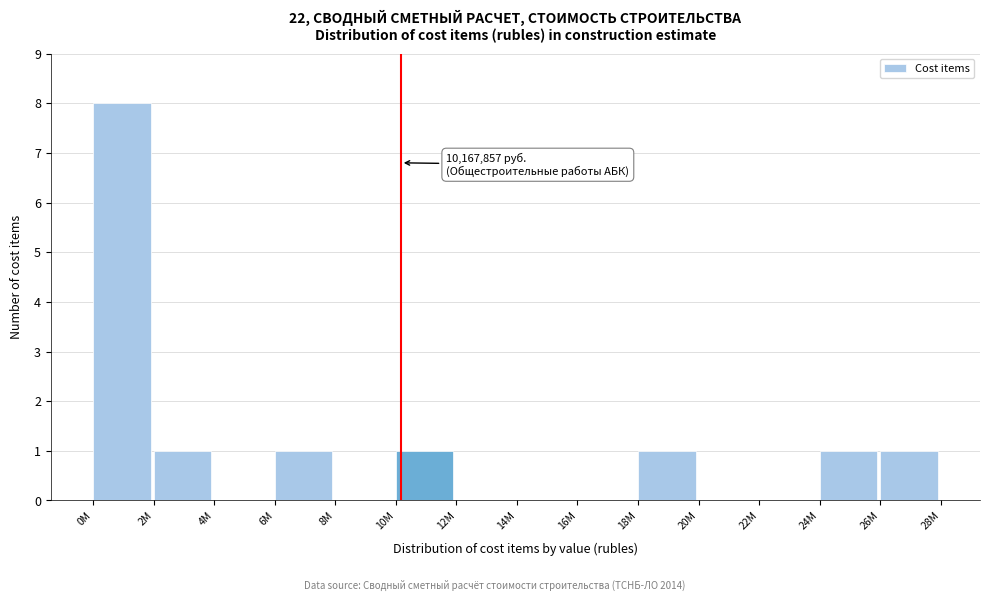

Reading right to left, transcribe all the data shown in this chart.

26M=1	24M=1	22M=0	20M=0	18M=1	16M=0	14M=0	12M=0	10M=1	8M=0	6M=1	4M=0	2M=1	0M=8